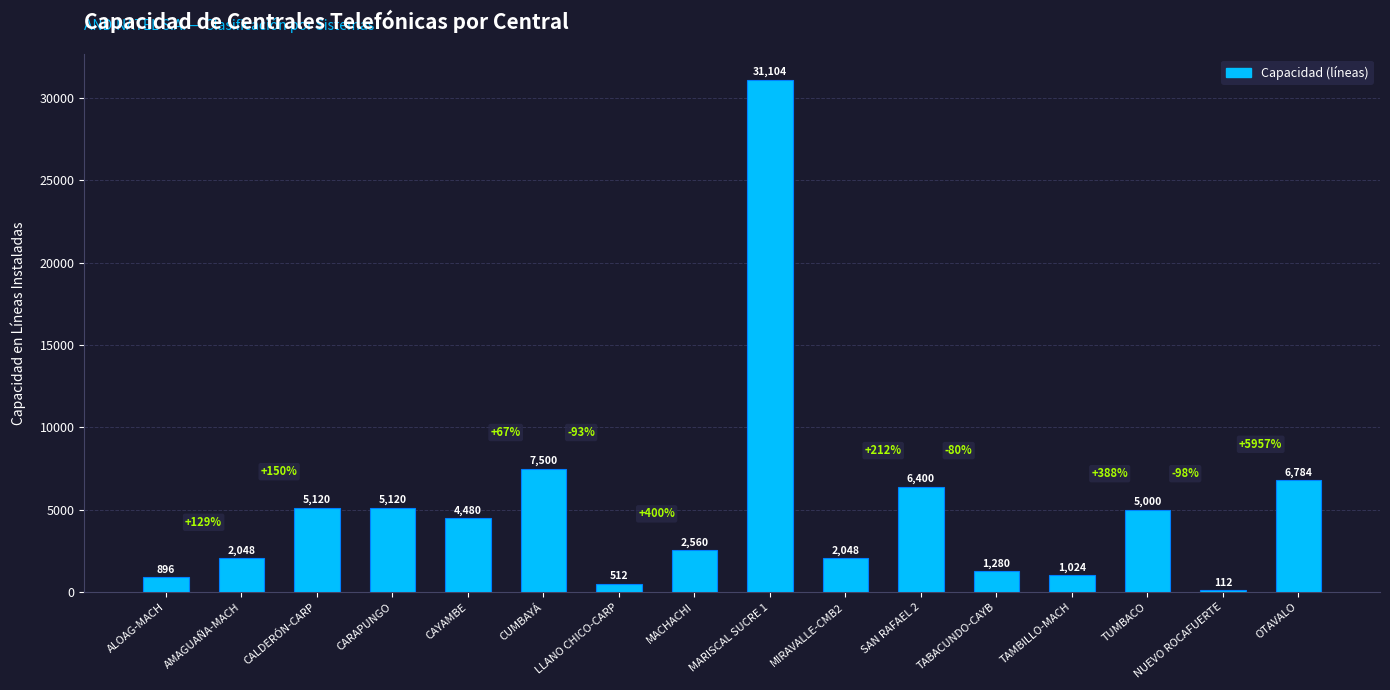

How many data points are less than 4480?

8